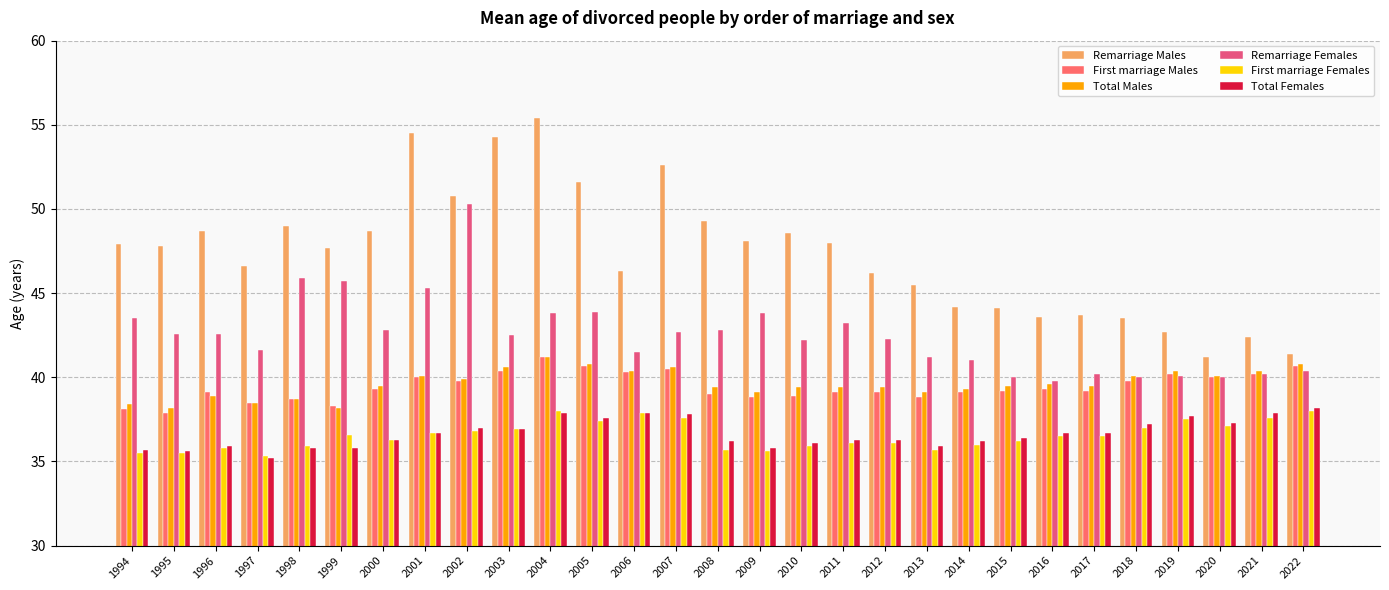

What is the value of the First marriage Males bar at the 20th from the left?

38.8